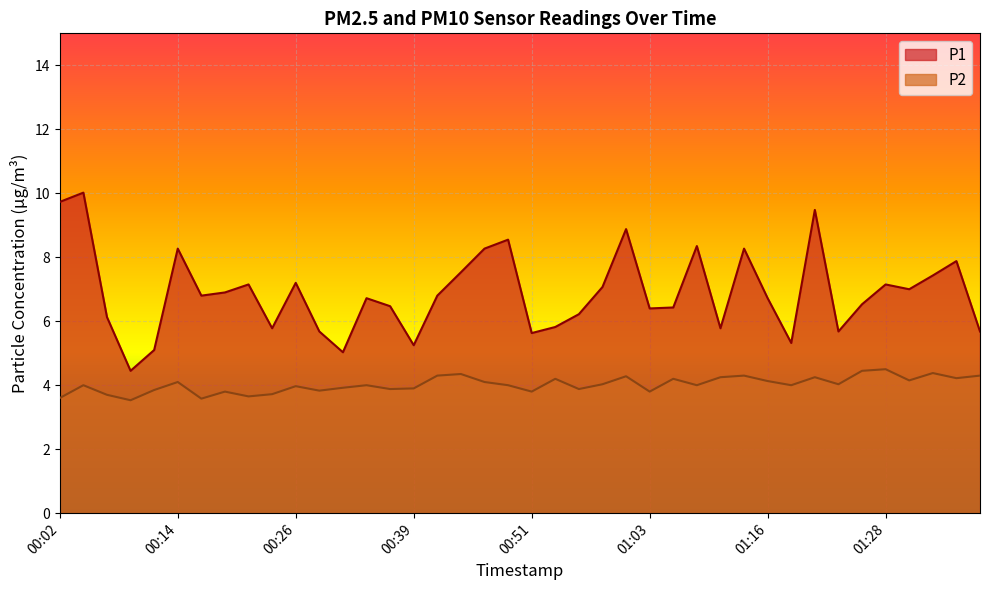

Reading left to right, what are all the values shown in this chart?

P1: 00:02=9.7	00:04=10.0	00:07=6.1	00:09=4.5	00:12=5.1	00:14=8.3	00:17=6.8	00:19=6.9	00:22=7.2	00:24=5.8	00:26=7.2	00:29=5.7	00:31=5.0	00:34=6.7	00:36=6.5	00:39=5.2	00:41=6.8	00:44=7.5	00:46=8.3	00:49=8.6	00:51=5.6	00:54=5.8	00:56=6.2	00:58=7.1	01:01=8.9	01:03=6.4	01:06=6.4	01:08=8.3	01:11=5.8	01:13=8.3	01:16=6.7	01:18=5.3	01:21=9.5	01:23=5.7	01:26=6.5	01:28=7.2	01:31=7.0	01:33=7.4	01:36=7.9	01:38=5.7
P2: 00:02=3.6	00:04=4.0	00:07=3.7	00:09=3.5	00:12=3.9	00:14=4.1	00:17=3.6	00:19=3.8	00:22=3.6	00:24=3.7	00:26=4.0	00:29=3.8	00:31=3.9	00:34=4.0	00:36=3.9	00:39=3.9	00:41=4.3	00:44=4.3	00:46=4.1	00:49=4.0	00:51=3.8	00:54=4.2	00:56=3.9	00:58=4.0	01:01=4.3	01:03=3.8	01:06=4.2	01:08=4.0	01:11=4.2	01:13=4.3	01:16=4.1	01:18=4.0	01:21=4.2	01:23=4.0	01:26=4.5	01:28=4.5	01:31=4.2	01:33=4.4	01:36=4.2	01:38=4.3